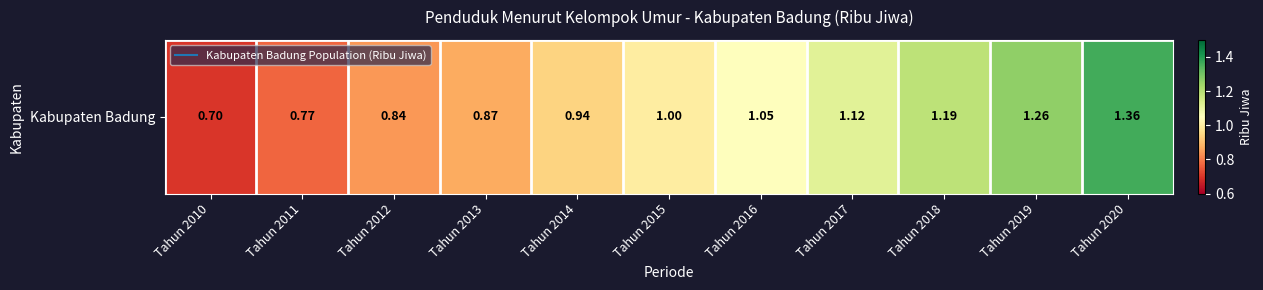

How many data points are above 1?

5